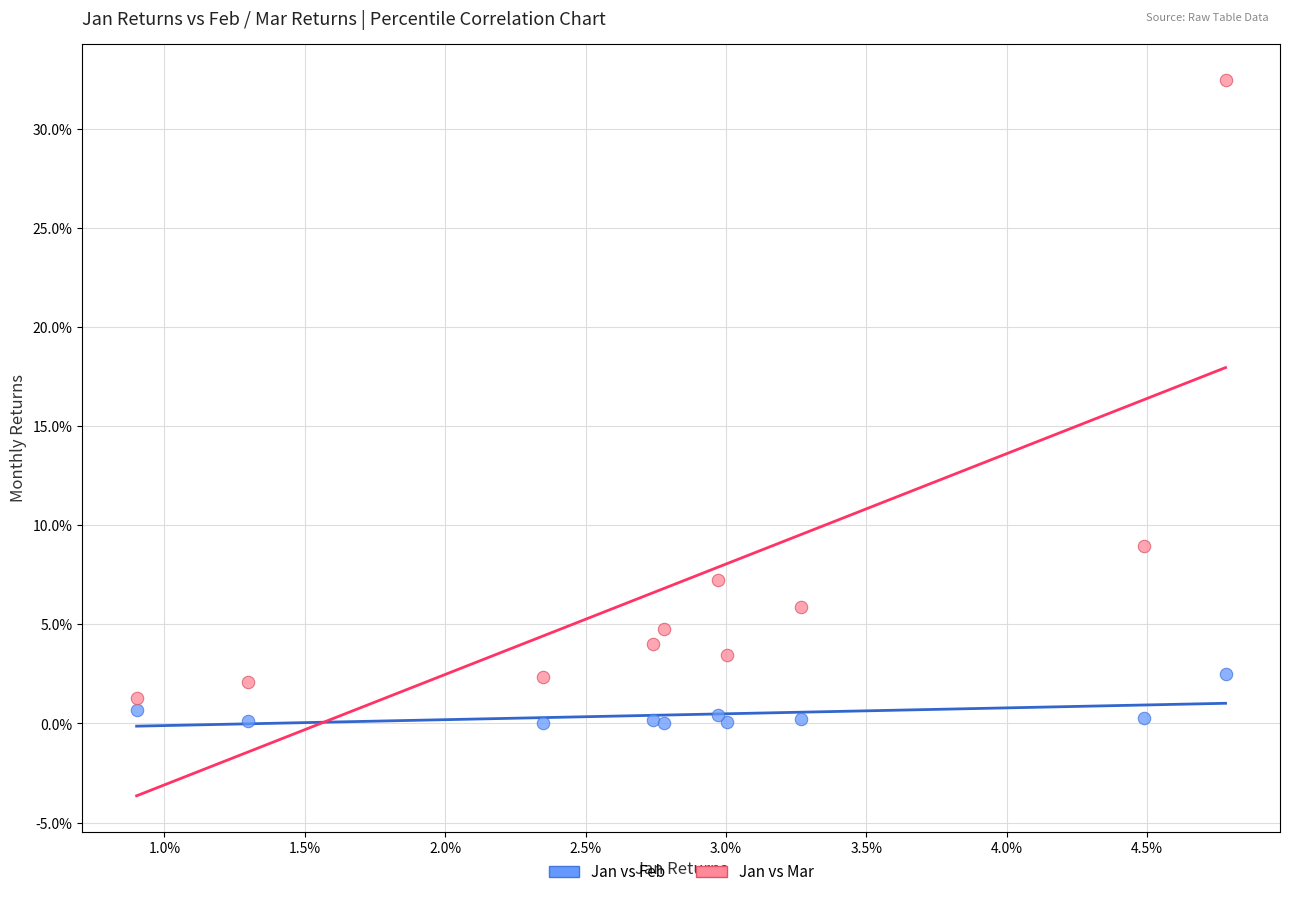

Which series contains the highest Y value?

Jan vs Mar